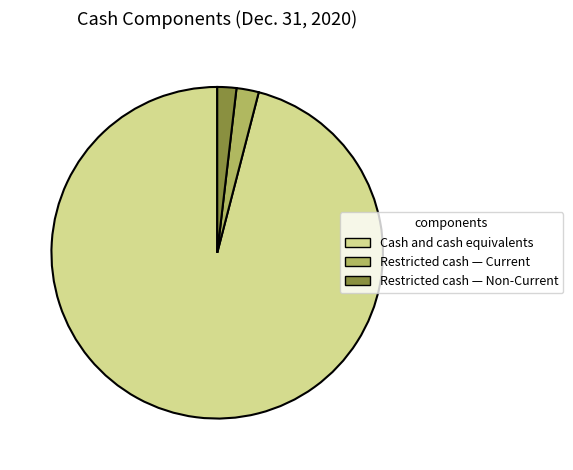

Which slice is the largest?

Cash and cash equivalents